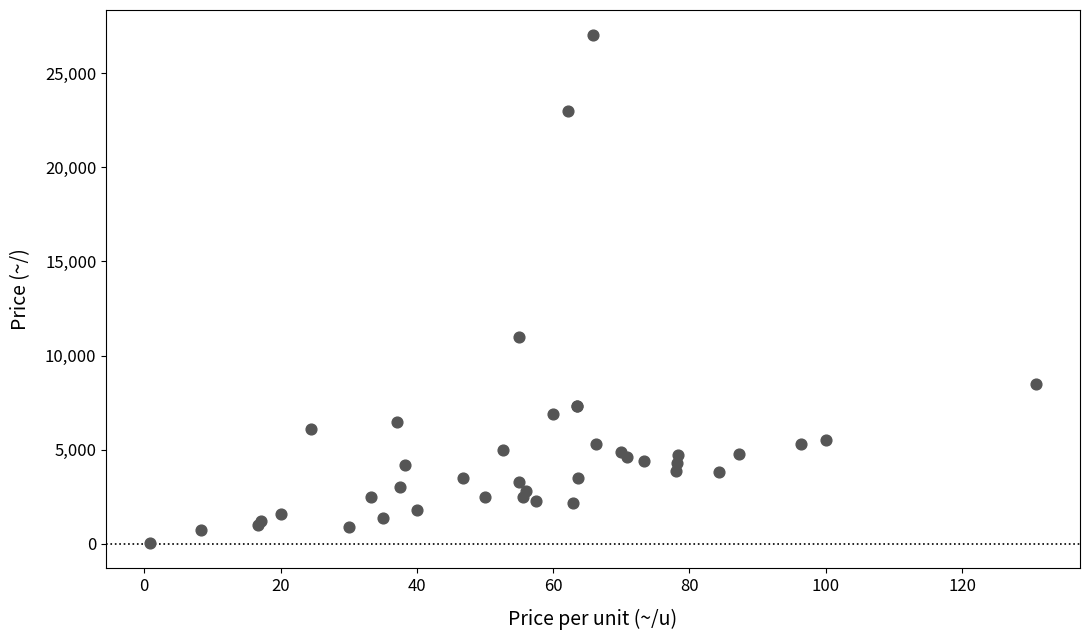

What Y value in the scatter plot is closest to 13530?

11000